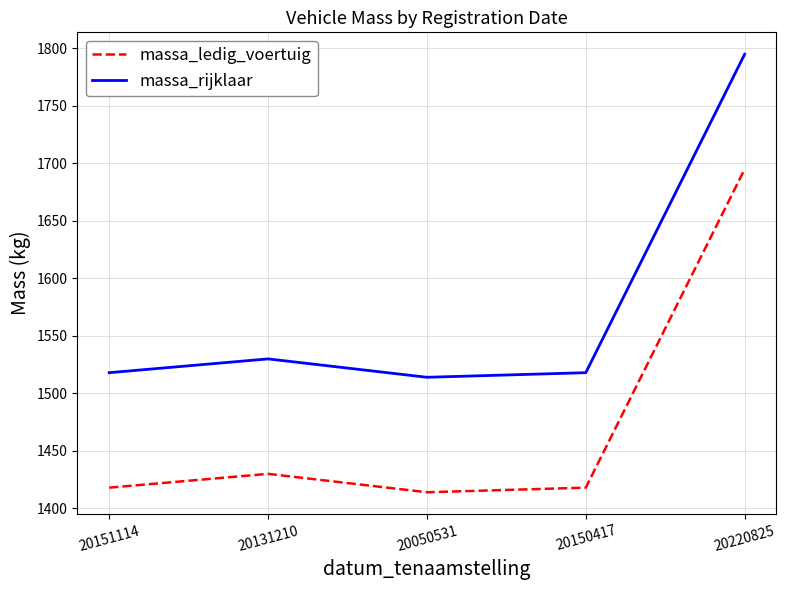

What is the sum of the massa_ledig_voertuig values at 20050531 and 20150417?

2832